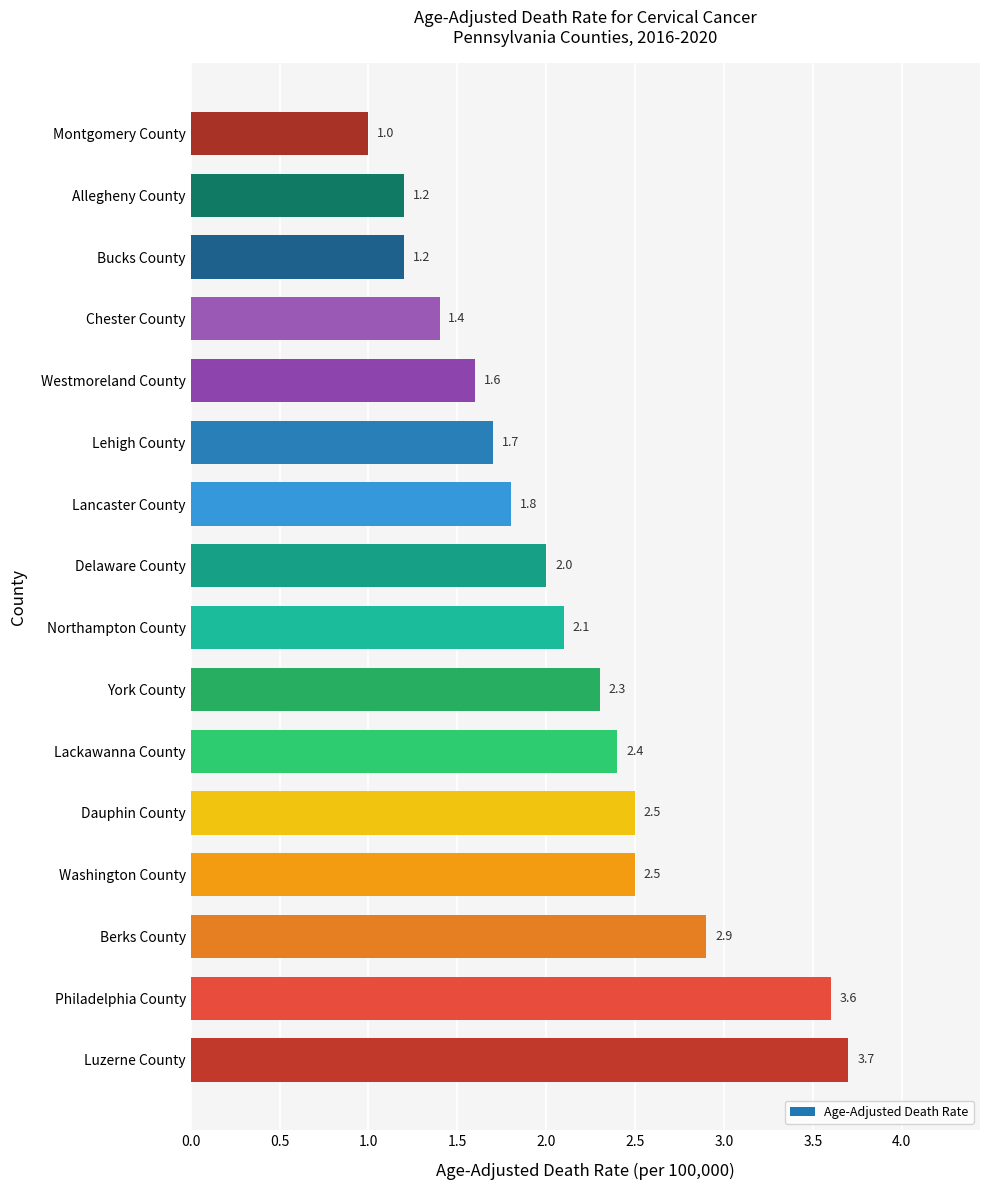

The chart shows a value of 0.9 at Lehigh County. True or false?

False